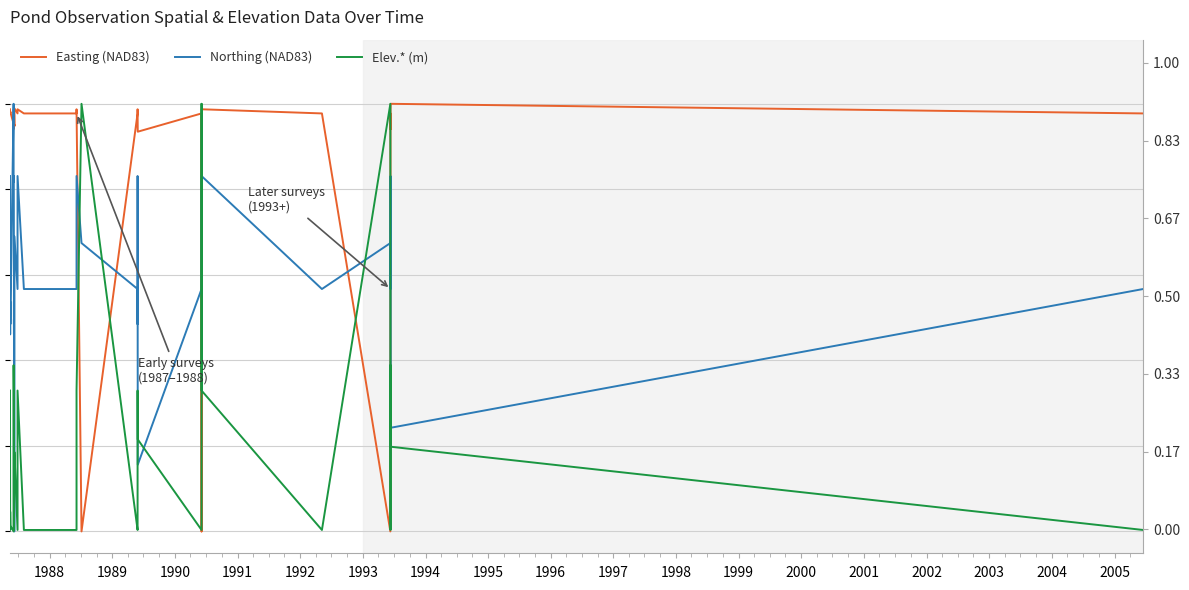

True or false: Elev.* (m) and Northing (NAD83) intersect in this chart.

True